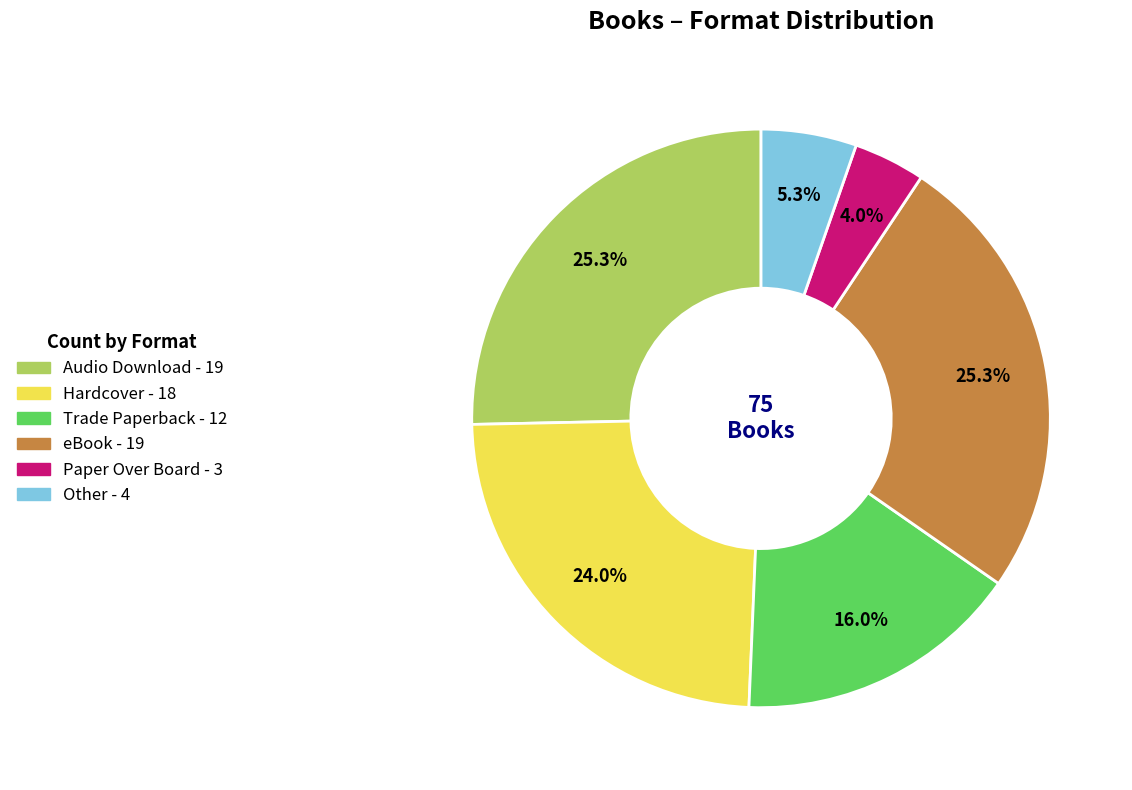

How many segments does this pie chart have?

6